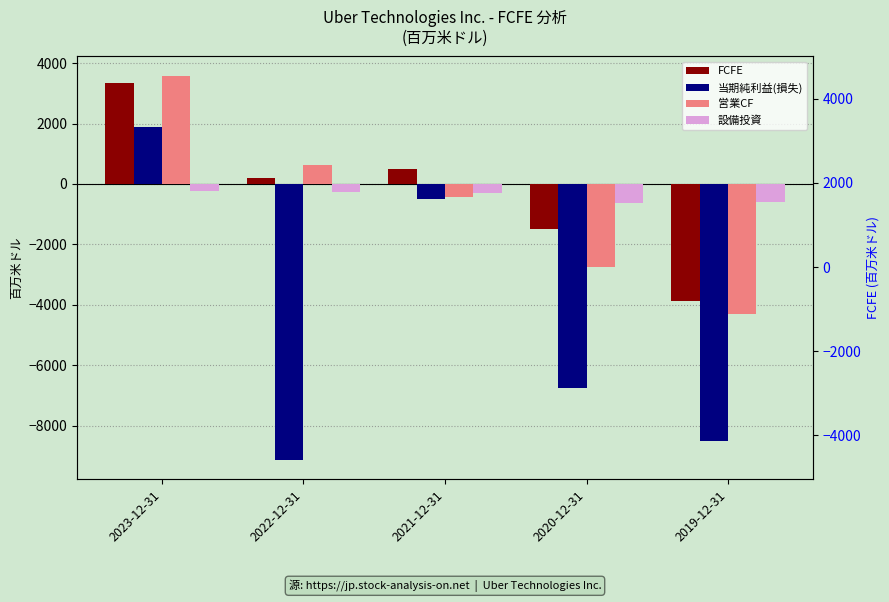

Are the bars horizontal?

No